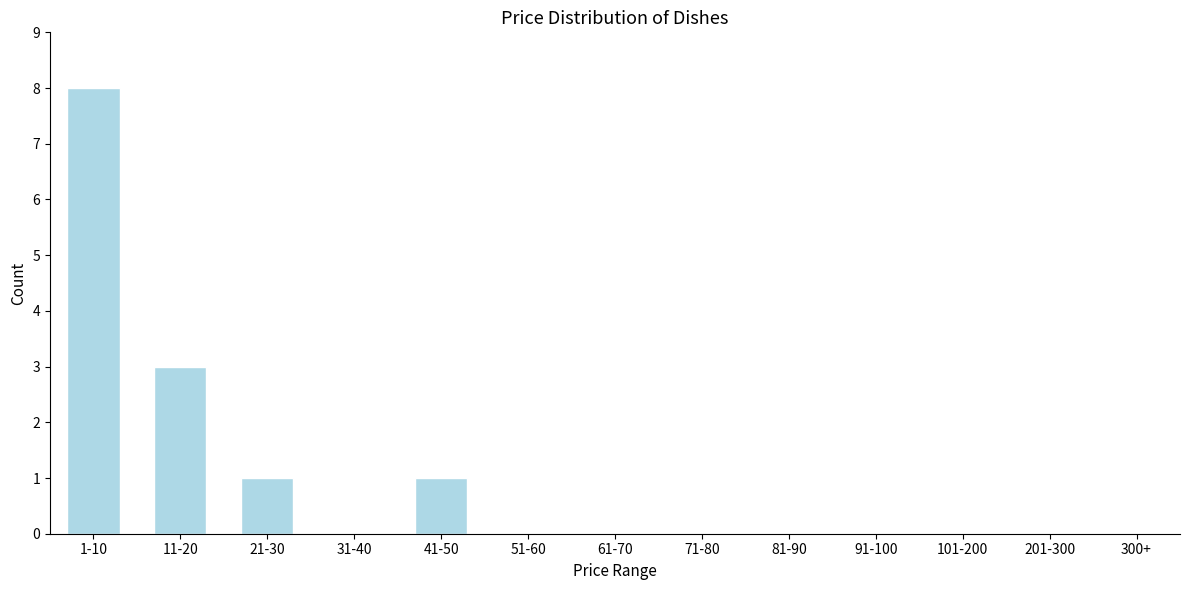

Reading left to right, list all the values displayed in this chart.

1-10=8	11-20=3	21-30=1	31-40=0	41-50=1	51-60=0	61-70=0	71-80=0	81-90=0	91-100=0	101-200=0	201-300=0	300+=0